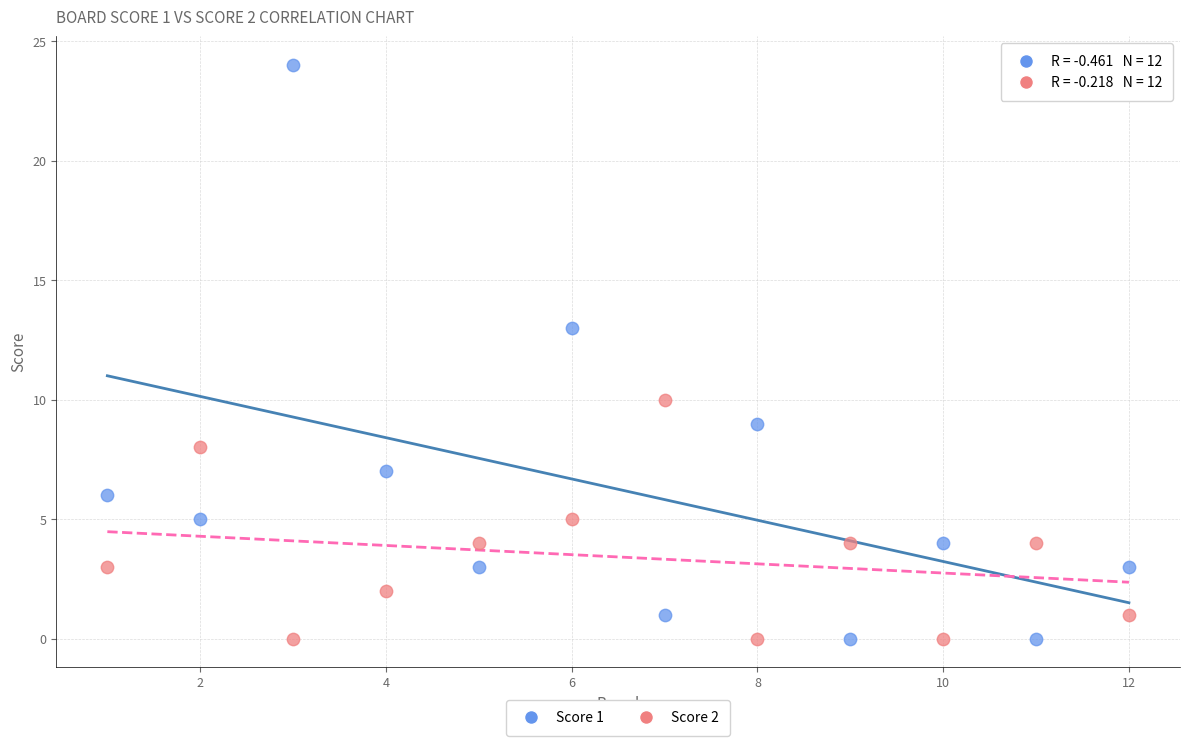

Which series has the widest spread of Y values?

Score 1